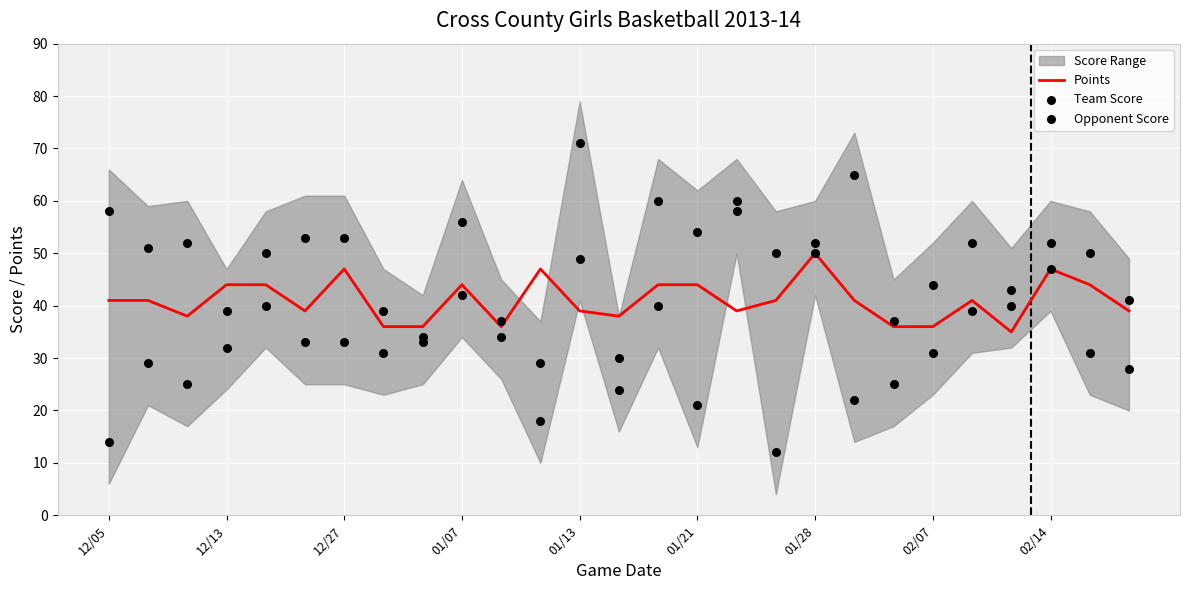

Which series reaches the maximum Y coordinate?

Opponent Score